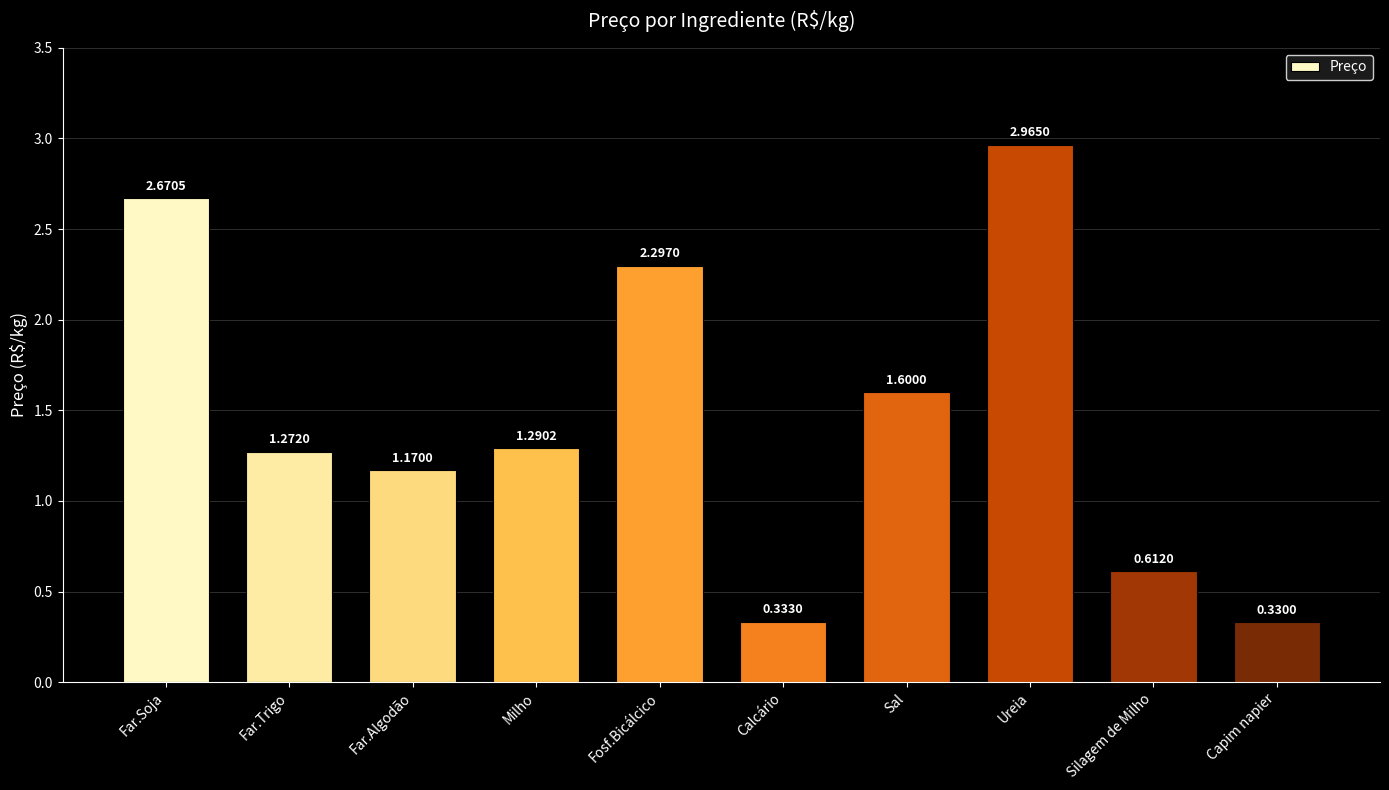

Rank the categories by value from lowest to highest.

Capim napier, Calcário, Silagem de Milho, Far.Algodão, Far.Trigo, Milho, Sal, Fosf.Bicálcico, Far.Soja, Ureia